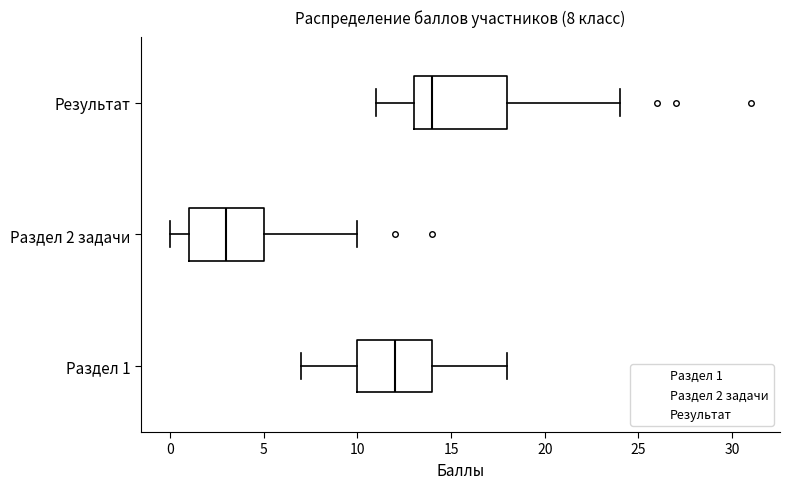

Which box has the furthest to the right median line?

Результат